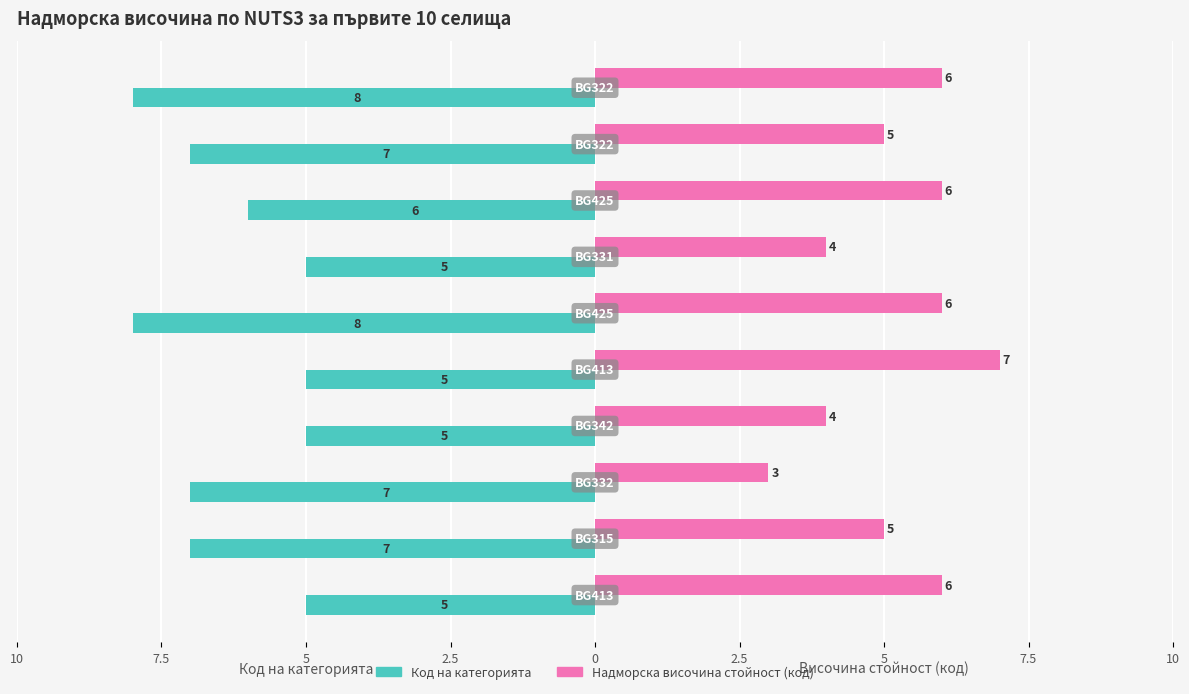

What are all the series names shown in the legend?

Код на категорията, Надморска височина стойност (код)